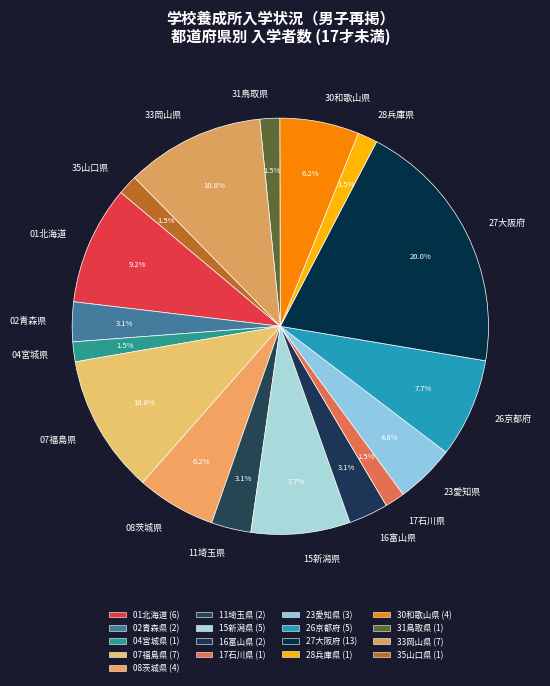

Between 07福島県 and 31鳥取県, which is larger?

07福島県